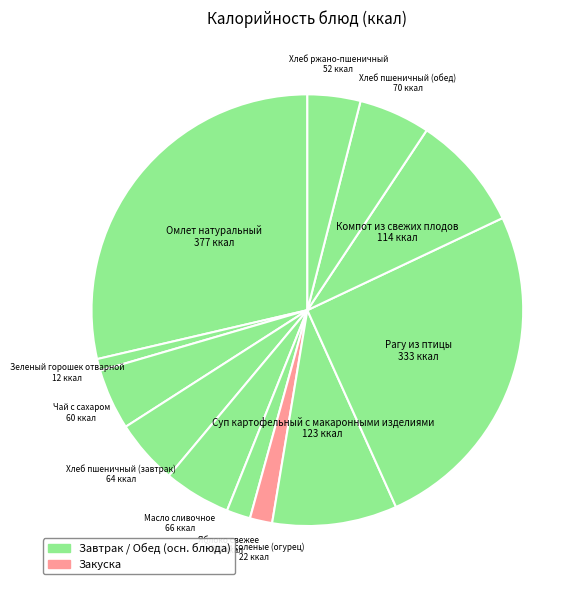

Count the number of slices in the pie.

12